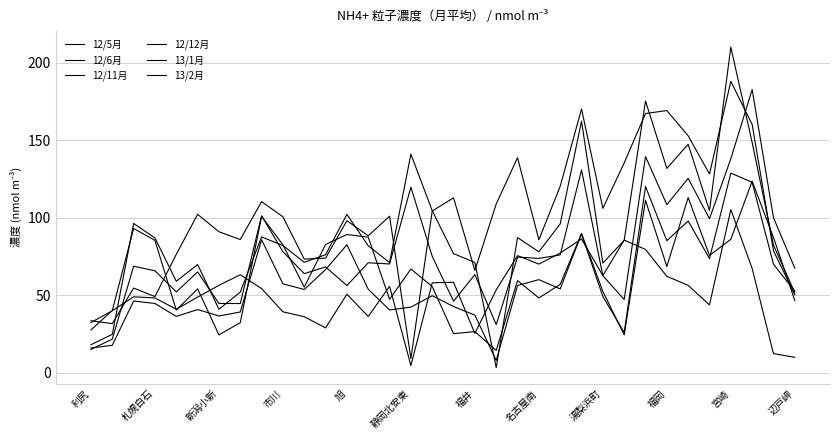

Which series has the largest total across all categories?

12/5月